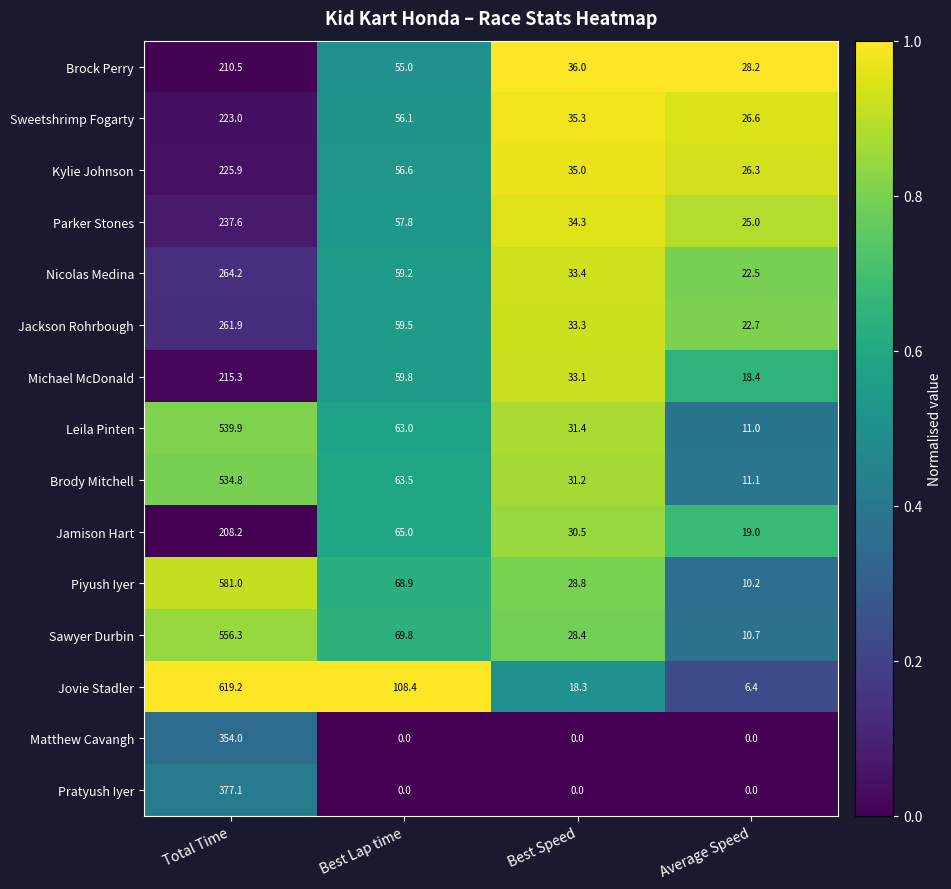

Where is Sawyer Durbin nearest to the value 283?

Best Lap time